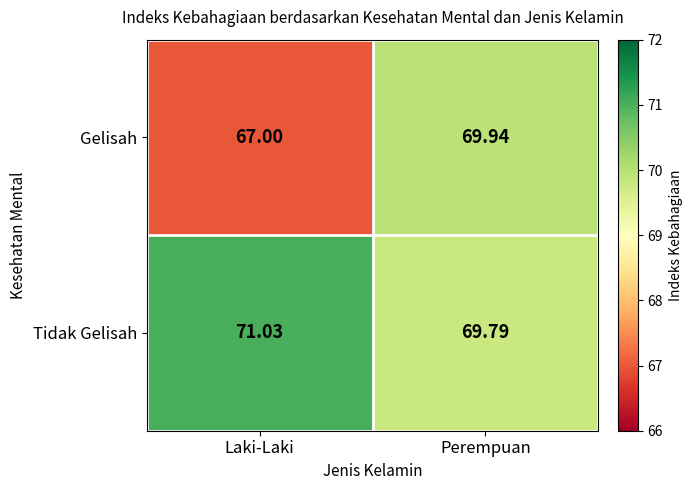

Rank the series at Perempuan from lowest to highest value.

Tidak Gelisah, Gelisah